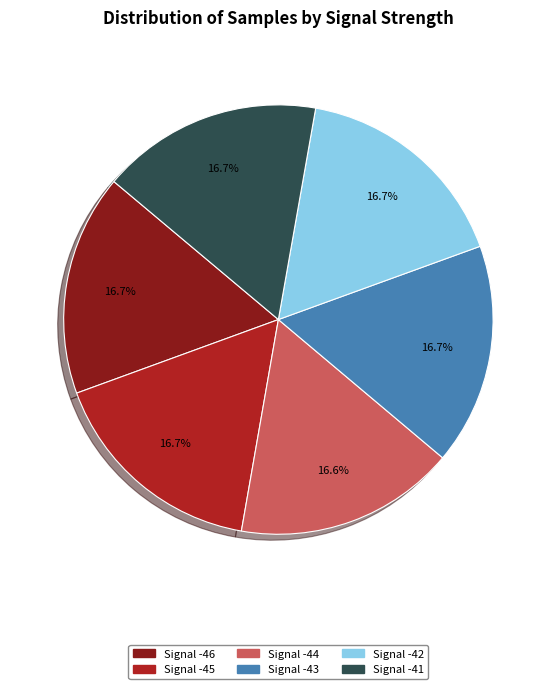

Is there any slice that represents more than half of the pie?

No